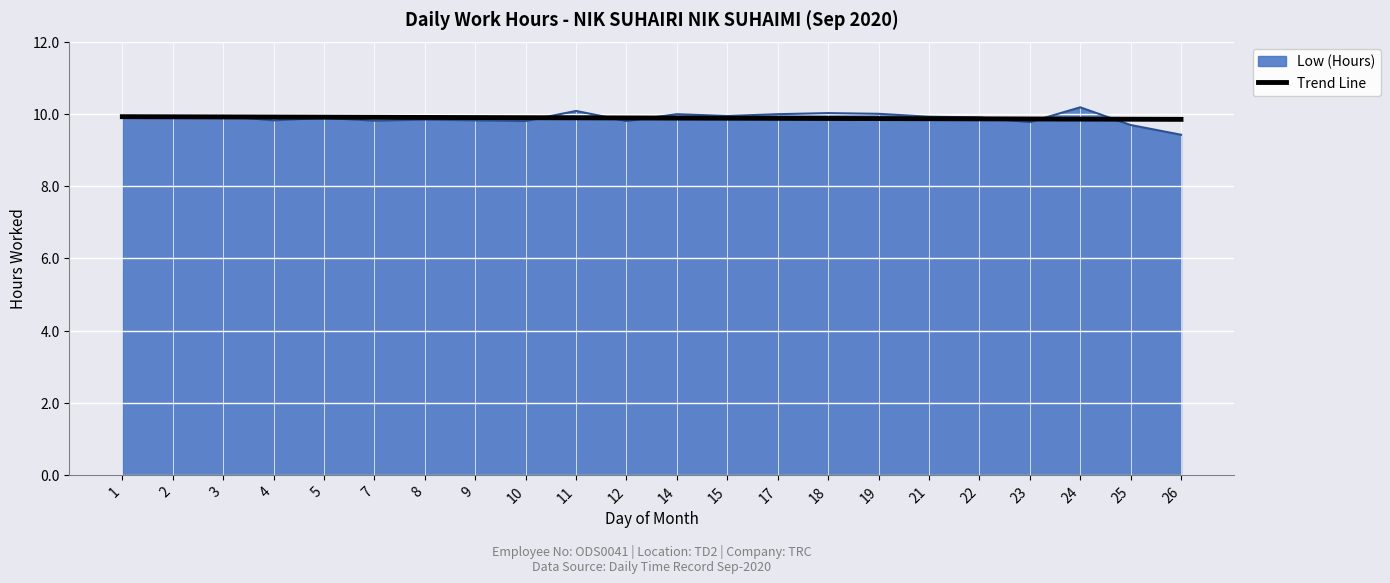

What is the total value across all series at 15?

19.8